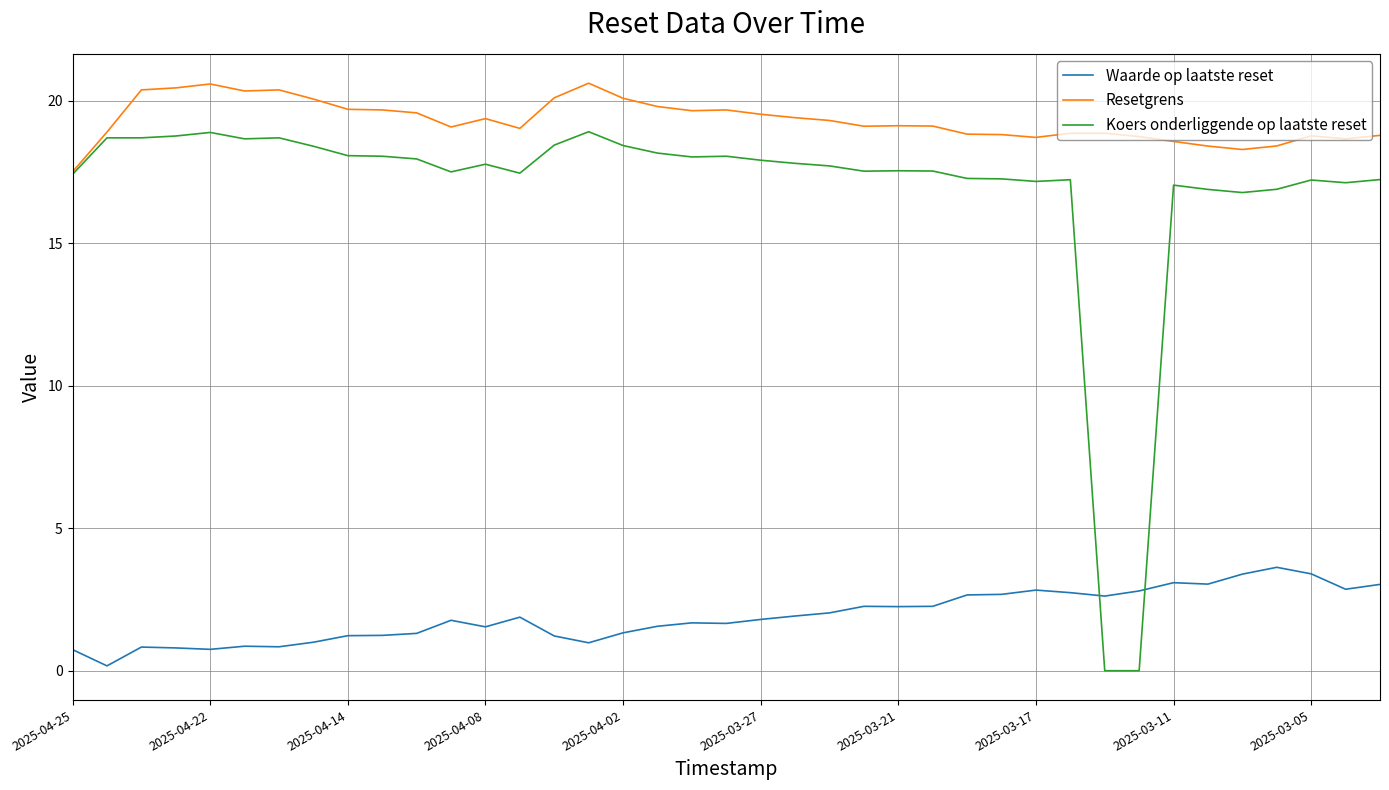

Which series has the largest total across all categories?

Resetgrens